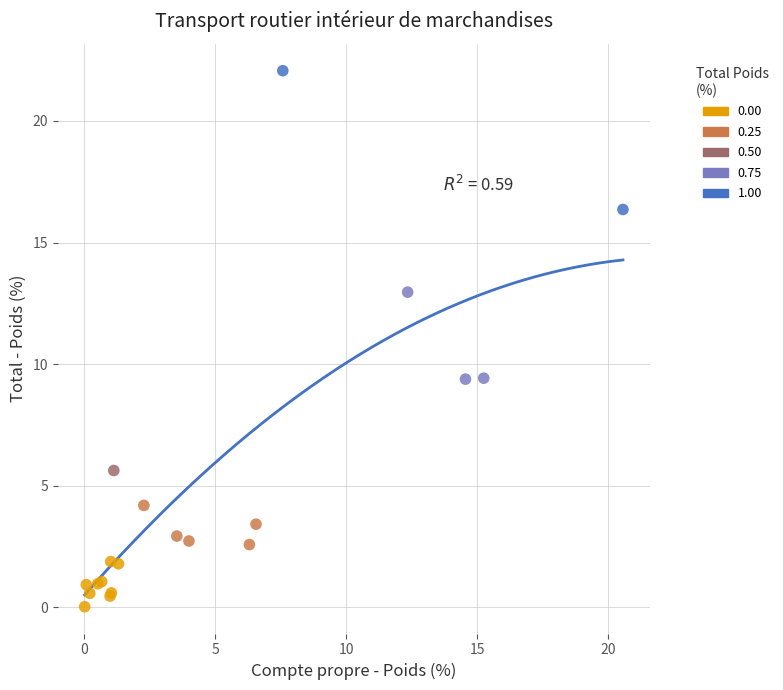

What are all the series names shown in the legend?

0.00, 0.25, 0.50, 0.75, 1.00